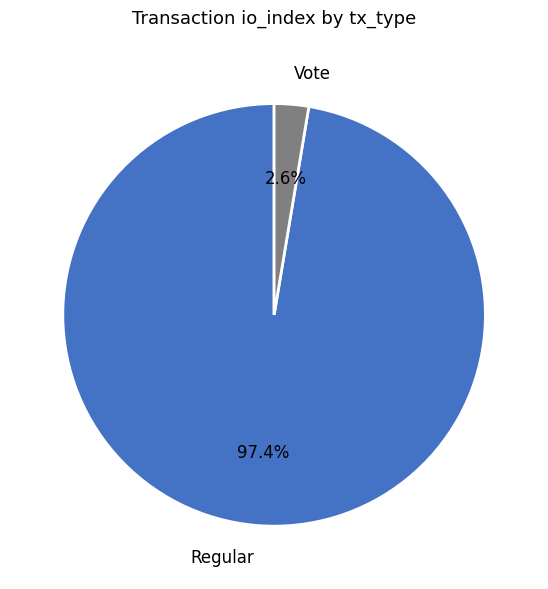

To the nearest percent, what portion does Regular represent?

97%